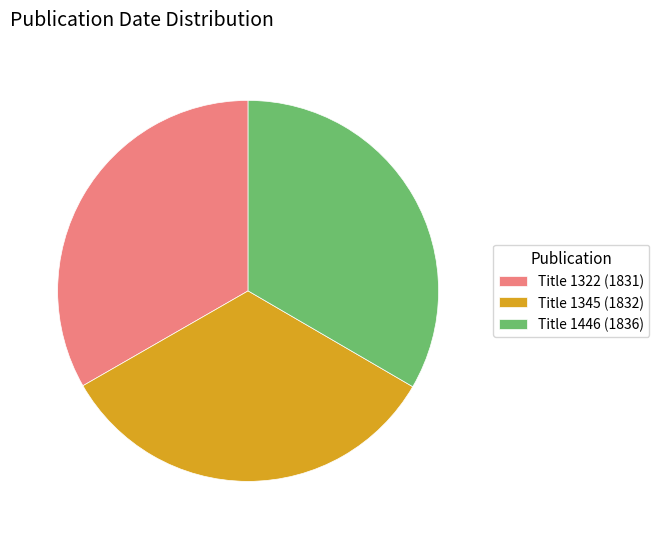

What is the ratio of the value at Title 1446 (1836) to the value at Title 1345 (1832)?

1.0